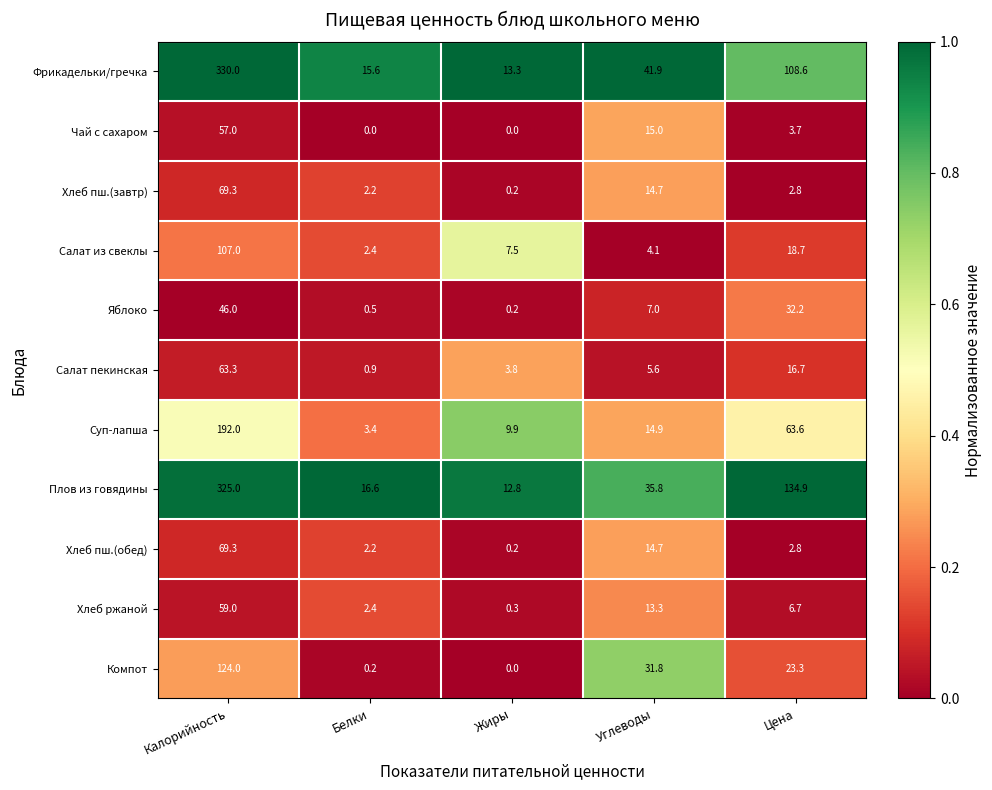

Between Калорийность and Углеводы, which series saw the biggest shift?

Плов из говядины